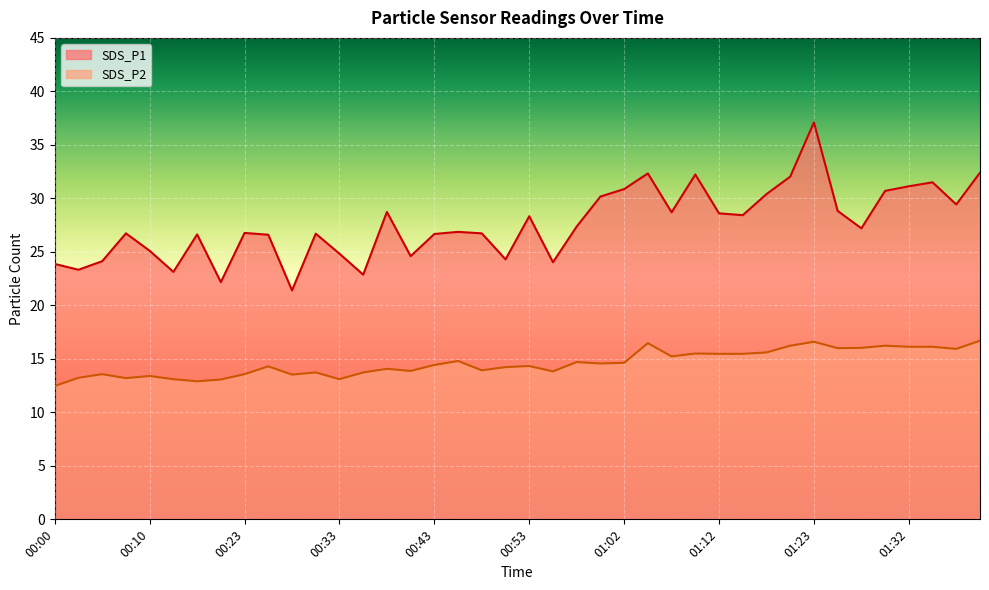

True or false: SDS_P2 has a value of 19.8 at 00:31.

False